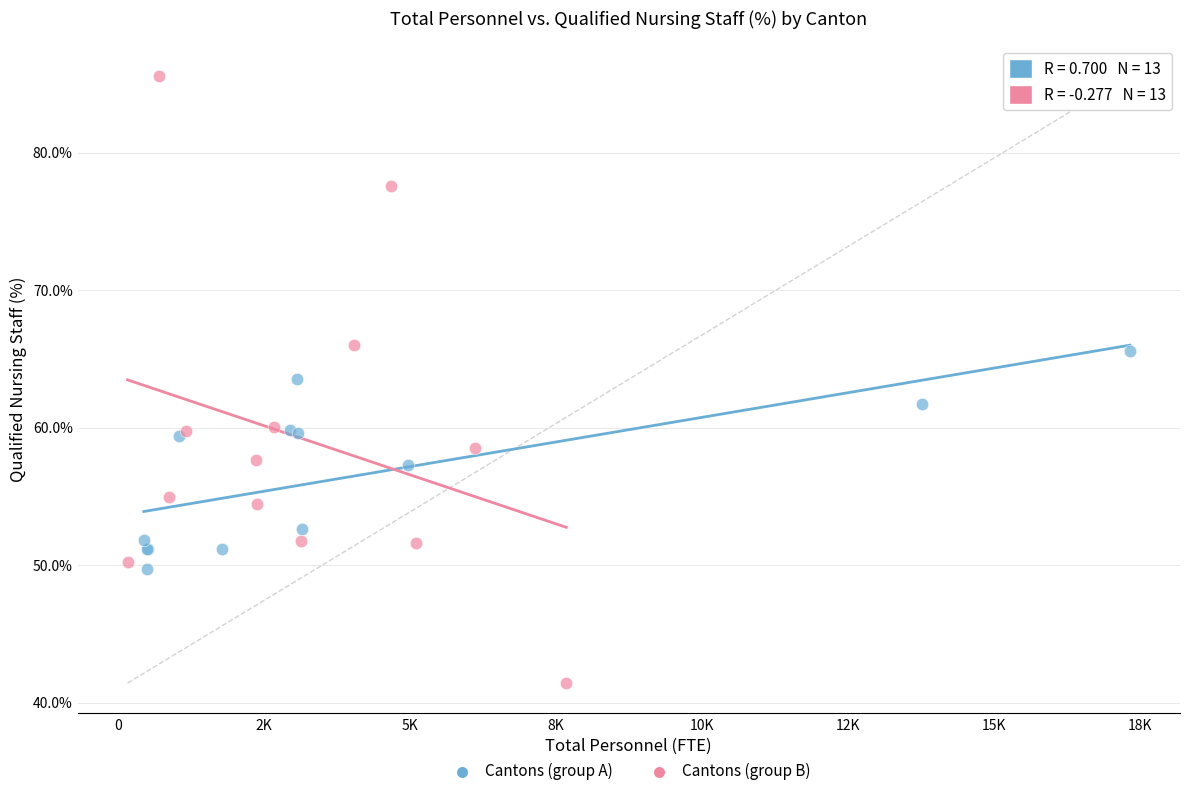

Which series has the largest Y range (max minus min)?

Cantons (group B)